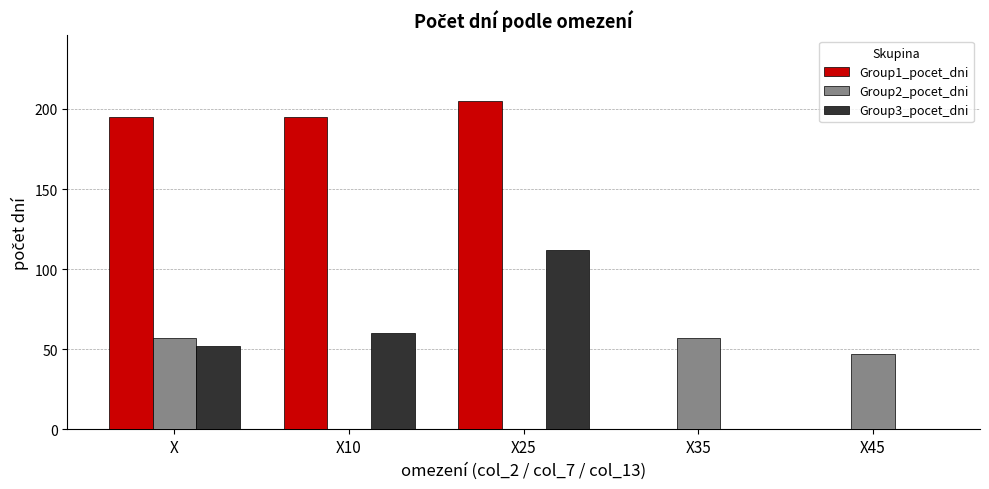

What are all the series names shown in the legend?

Group1_pocet_dni, Group2_pocet_dni, Group3_pocet_dni